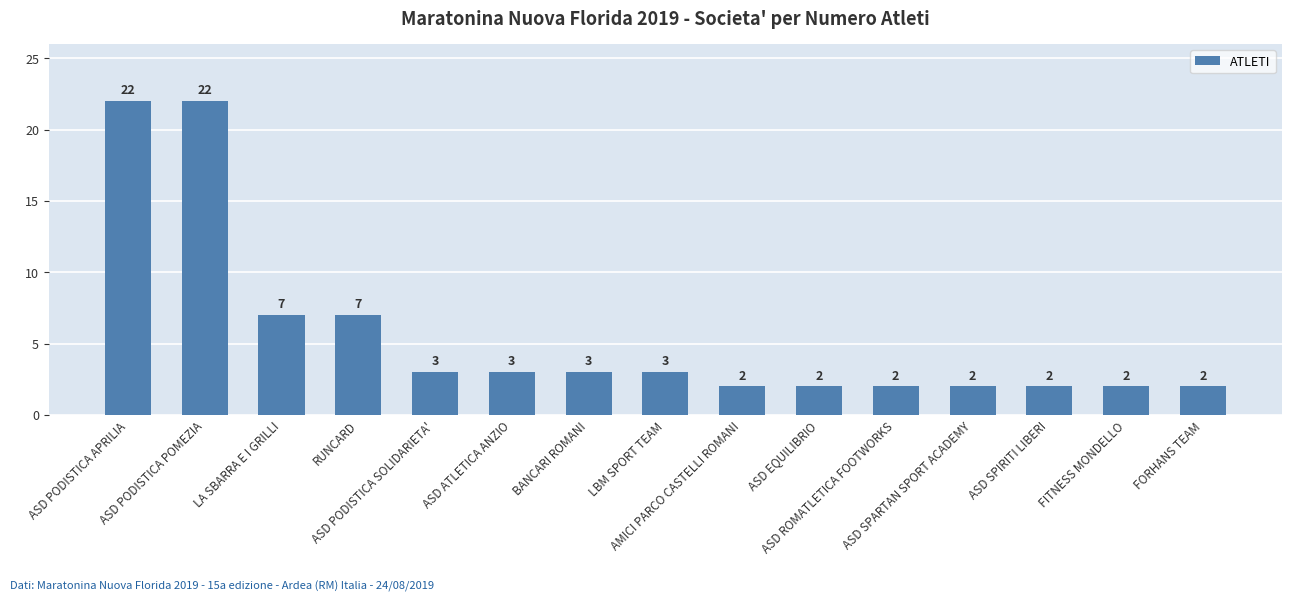

What is the maximum value shown in the chart?

22